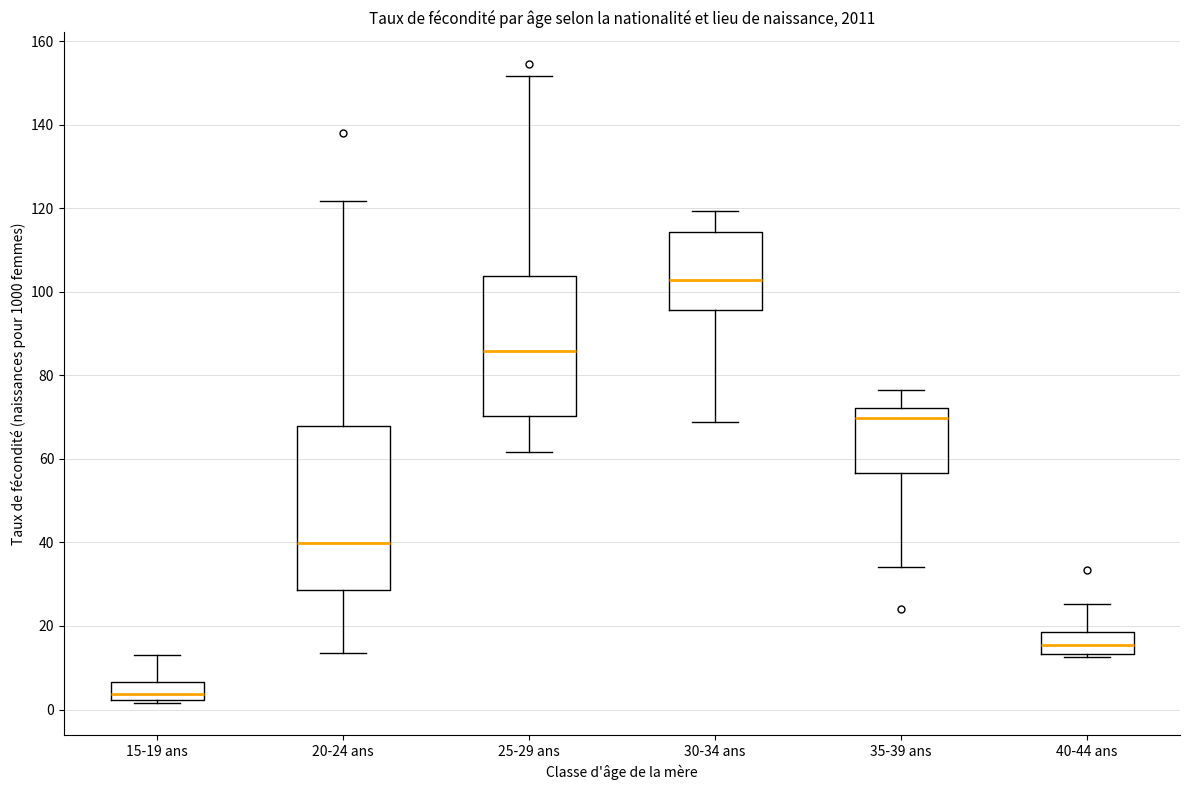

Reading left to right, transcribe this box plot: for each box, give where its median line is, the range the box spans, and where its two whiskers end, as read against the y-axis. The values are not printed on the chart, so give them approximately, as read against the axis.

15-19 ans: median 4, box 2 to 6, whiskers 2 (just below the box's lower edge) to 14
20-24 ans: median 40, box 28 to 68, whiskers 14 to 122
25-29 ans: median 86, box 70 to 104, whiskers 62 to 152
30-34 ans: median 102, box 96 to 114, whiskers 68 to 120
35-39 ans: median 70, box 56 to 72, whiskers 34 to 76
40-44 ans: median 16, box 14 to 18, whiskers 12 to 26